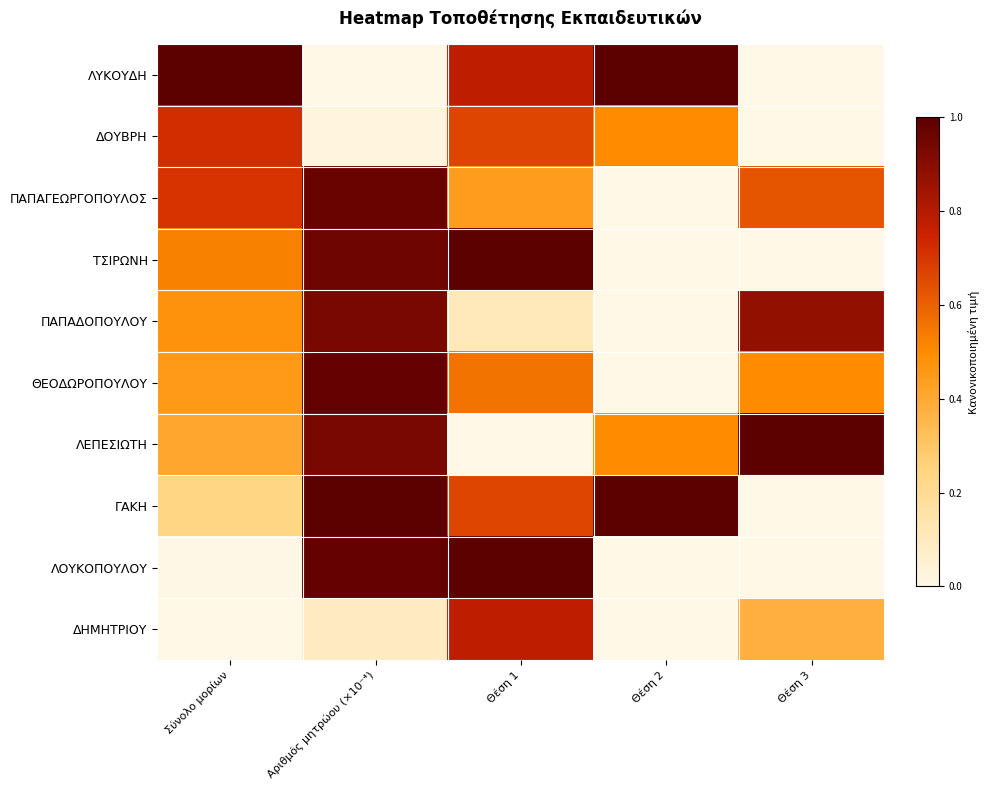

Reading left to right, transcribe all the data shown in this chart.

ΛΥΚΟΥΔΗ: Σύνολο μορίων=1.0	Αριθμός μητρώου (×10⁻⁴)=0.0	Θέση 1=0.8	Θέση 2=1.0	Θέση 3=0.0
ΔΟΥΒΡΗ: Σύνολο μορίων=0.7	Αριθμός μητρώου (×10⁻⁴)=0.0	Θέση 1=0.7	Θέση 2=0.5	Θέση 3=0.0
ΠΑΠΑΓΕΩΡΓΟΠΟΥΛΟΣ: Σύνολο μορίων=0.7	Αριθμός μητρώου (×10⁻⁴)=1.0	Θέση 1=0.4	Θέση 2=0.0	Θέση 3=0.6
ΤΣΙΡΩΝΗ: Σύνολο μορίων=0.5	Αριθμός μητρώου (×10⁻⁴)=1.0	Θέση 1=1.0	Θέση 2=0.0	Θέση 3=0.0
ΠΑΠΑΔΟΠΟΥΛΟΥ: Σύνολο μορίων=0.5	Αριθμός μητρώου (×10⁻⁴)=0.9	Θέση 1=0.1	Θέση 2=0.0	Θέση 3=0.9
ΘΕΟΔΩΡΟΠΟΥΛΟΥ: Σύνολο μορίων=0.5	Αριθμός μητρώου (×10⁻⁴)=1.0	Θέση 1=0.6	Θέση 2=0.0	Θέση 3=0.5
ΛΕΠΕΣΙΩΤΗ: Σύνολο μορίων=0.4	Αριθμός μητρώου (×10⁻⁴)=0.9	Θέση 1=0.0	Θέση 2=0.5	Θέση 3=1.0
ΓΑΚΗ: Σύνολο μορίων=0.2	Αριθμός μητρώου (×10⁻⁴)=1.0	Θέση 1=0.7	Θέση 2=1.0	Θέση 3=0.0
ΛΟΥΚΟΠΟΥΛΟΥ: Σύνολο μορίων=0.0	Αριθμός μητρώου (×10⁻⁴)=1.0	Θέση 1=1.0	Θέση 2=0.0	Θέση 3=0.0
ΔΗΜΗΤΡΙΟΥ: Σύνολο μορίων=0.0	Αριθμός μητρώου (×10⁻⁴)=0.1	Θέση 1=0.8	Θέση 2=0.0	Θέση 3=0.4